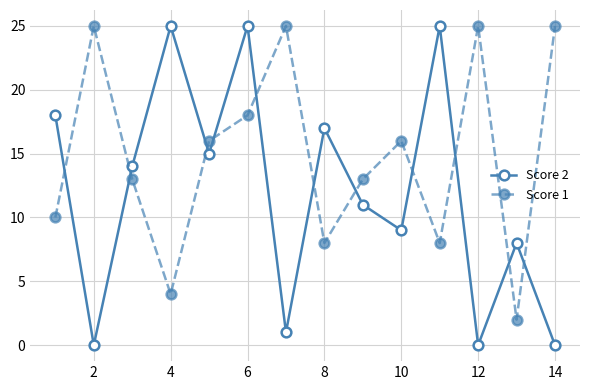

How many interior local valleys does the Score 2 series have?

5